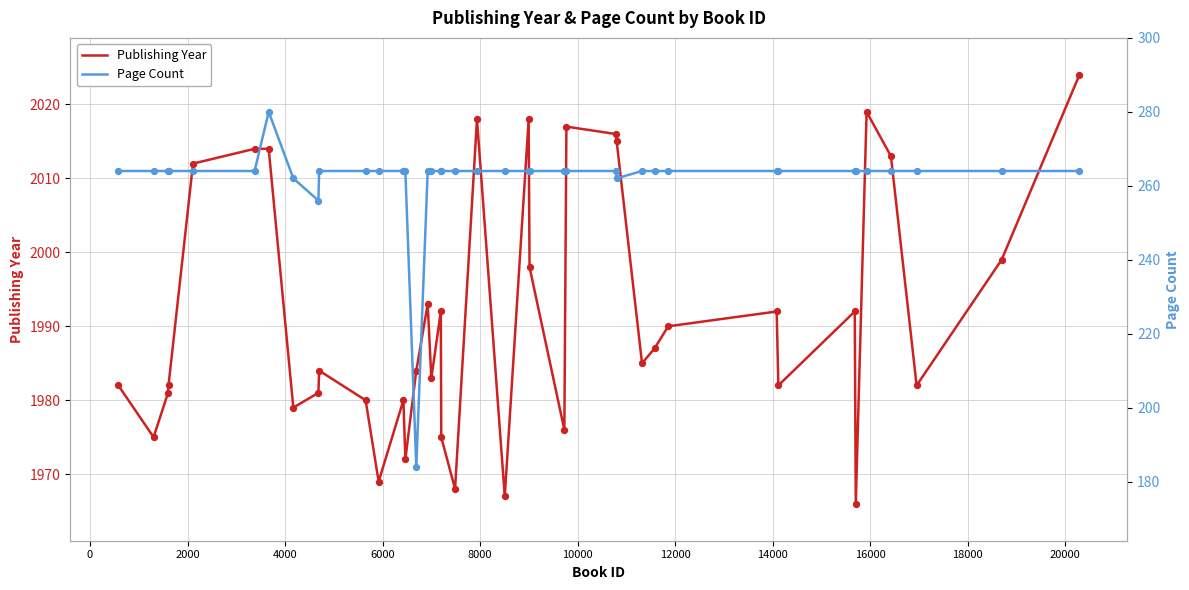

Which series reaches the minimum Y coordinate?

Page Count